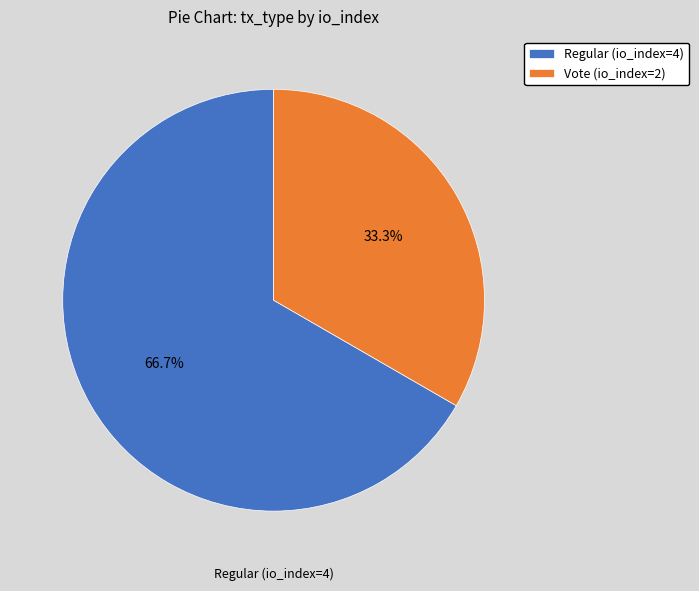

Is there any slice that represents more than half of the pie?

Yes